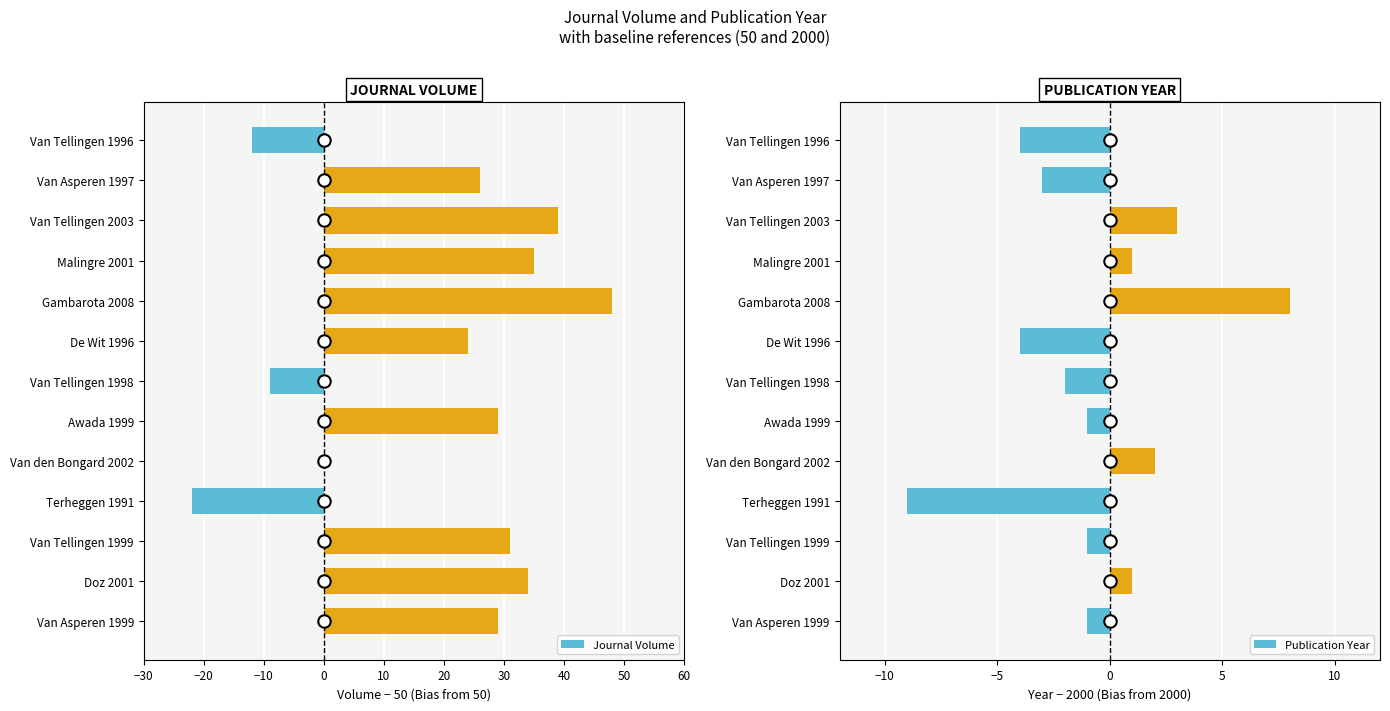

Which series contains the highest Y value?

Journal Volume